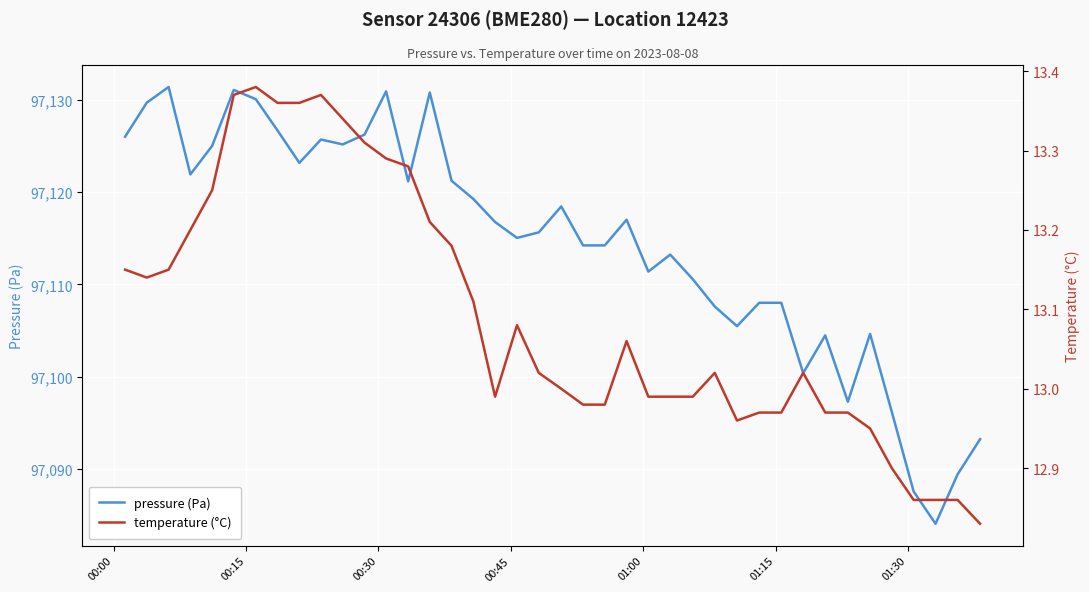

What are all the series names shown in the legend?

pressure (Pa), temperature (°C)